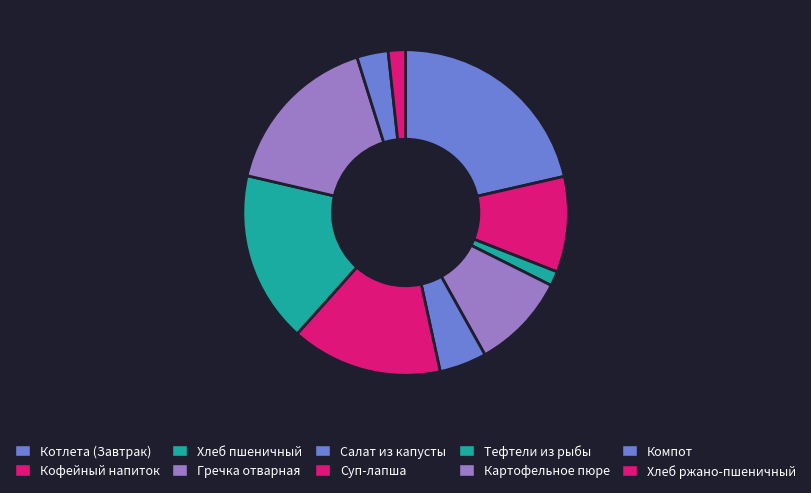

What is the change in value from Гречка отварная to Суп-лапша?

+8.0